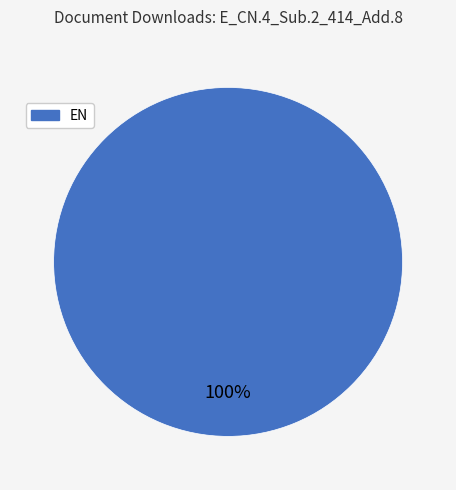

Is there any slice that represents more than half of the pie?

Yes